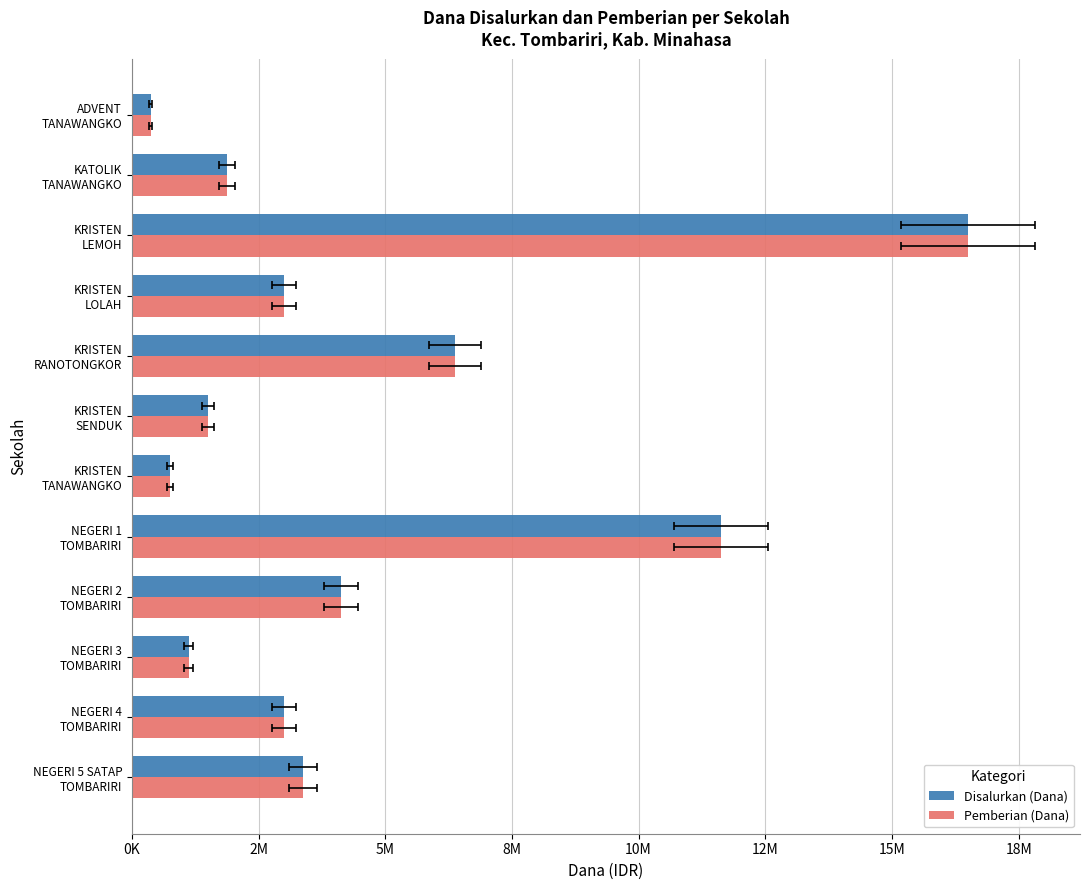

What is the approximate value of Disalurkan (Dana) at KRISTEN TANAWANGKO, to the nearest 100?

750000